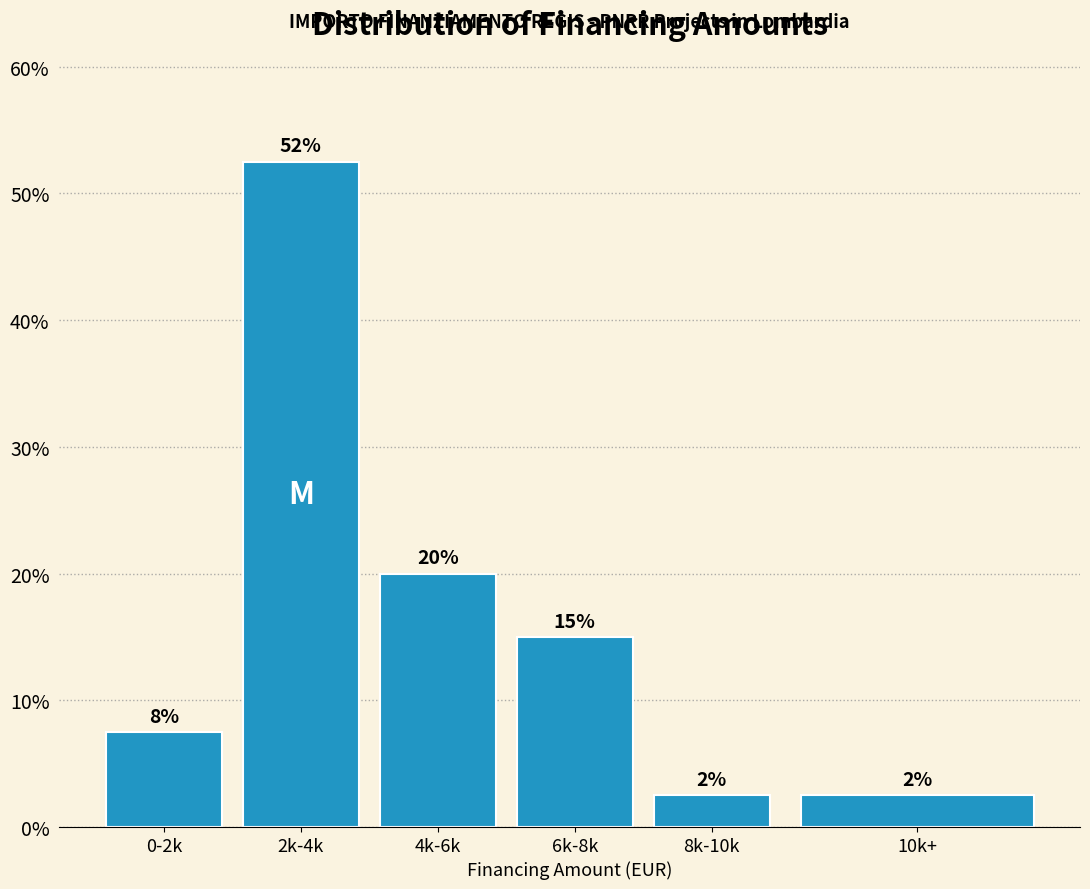

How many bars are there in total?

6